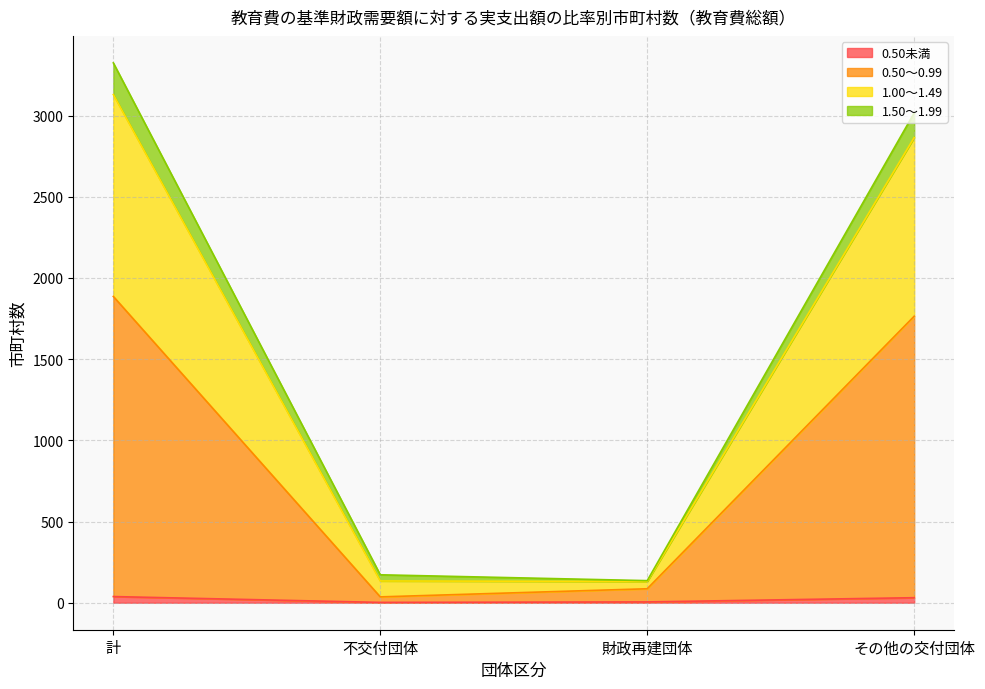

Does the chart have visible grid lines?

Yes